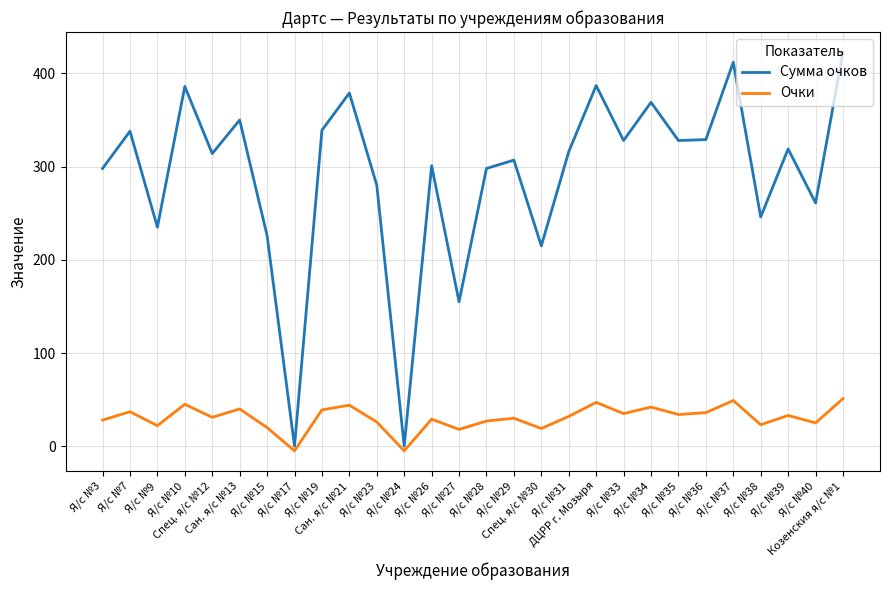

What is the approximate value of Очки at Я/с №3?

28